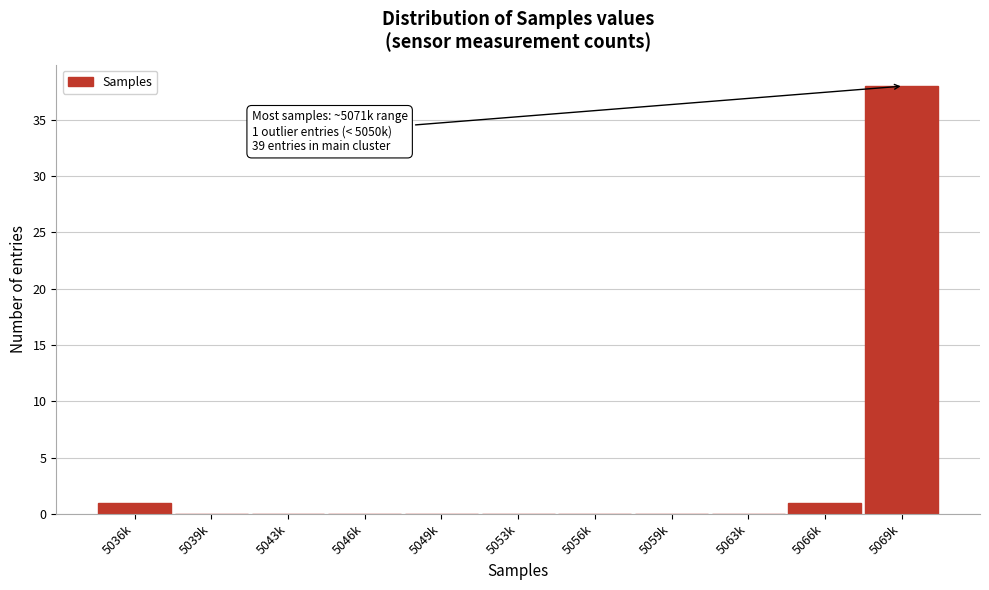

Reading left to right, transcribe all the data shown in this chart.

5036k=1	5039k=0	5043k=0	5046k=0	5049k=0	5053k=0	5056k=0	5059k=0	5063k=0	5066k=1	5069k=38